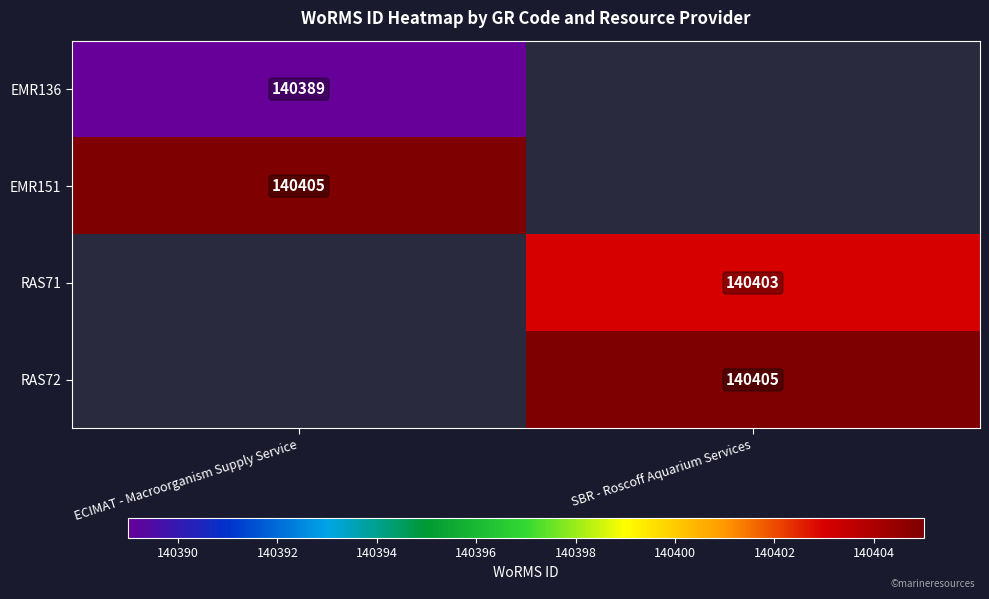

What is the greatest value displayed?

140405